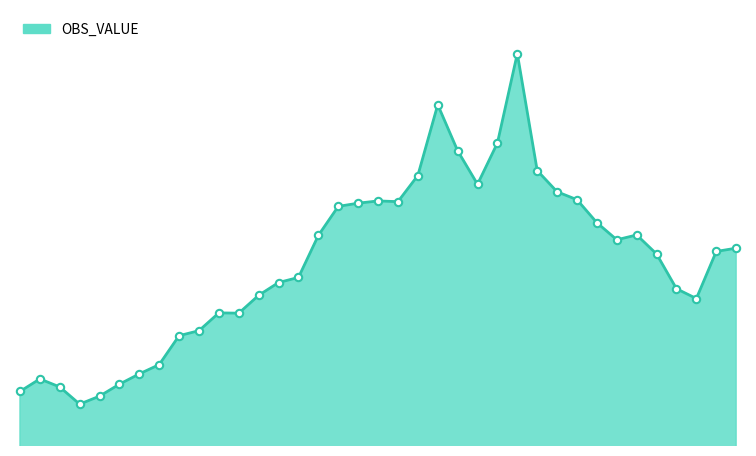

How many lines are shown in the chart?

1